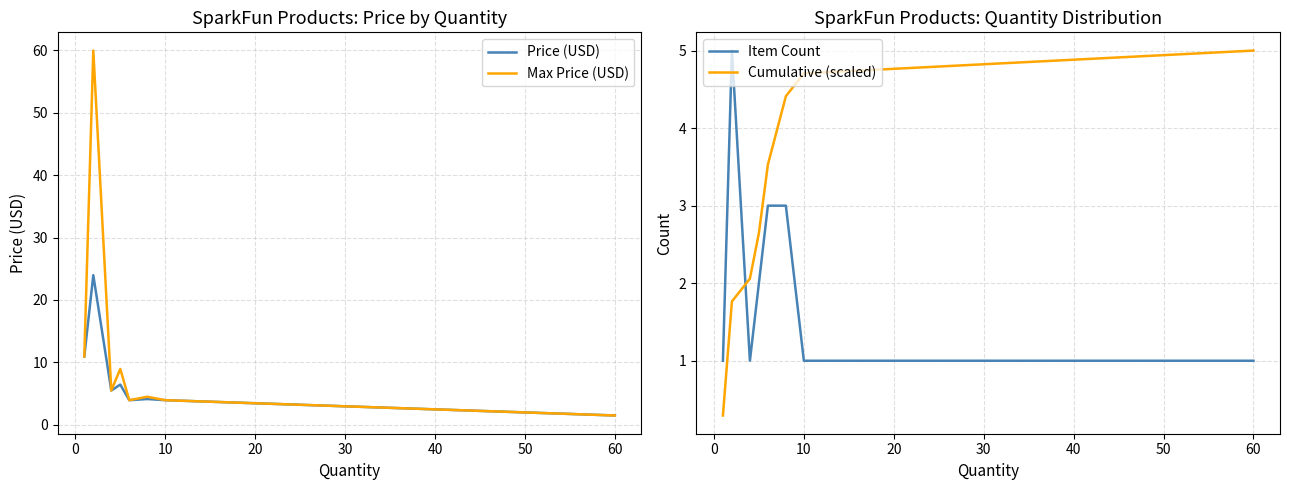

Is it true that Price (USD) equals 4.0 at 10?

True